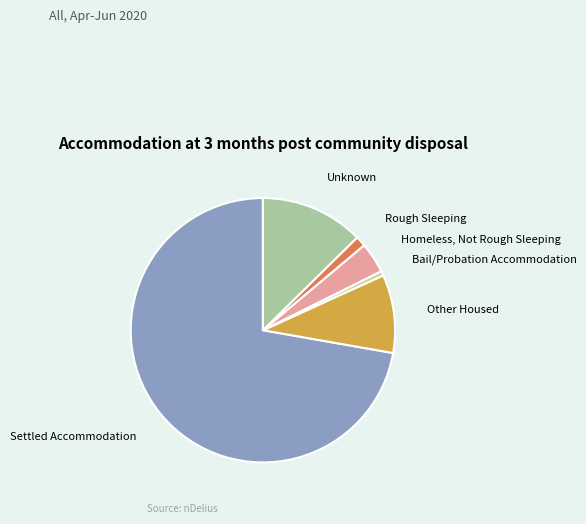

Which slice is the largest?

Settled Accommodation